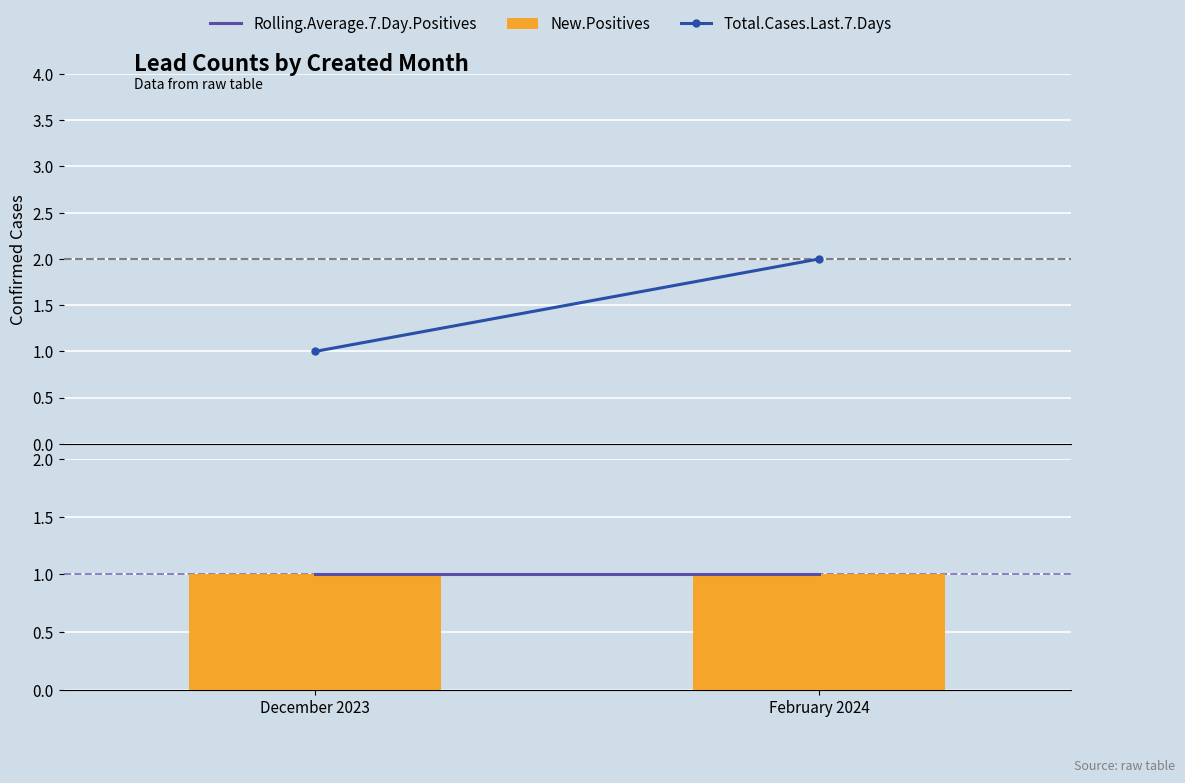

Between December 2023 and February 2024, which series saw the biggest shift?

Total.Cases.Last.7.Days